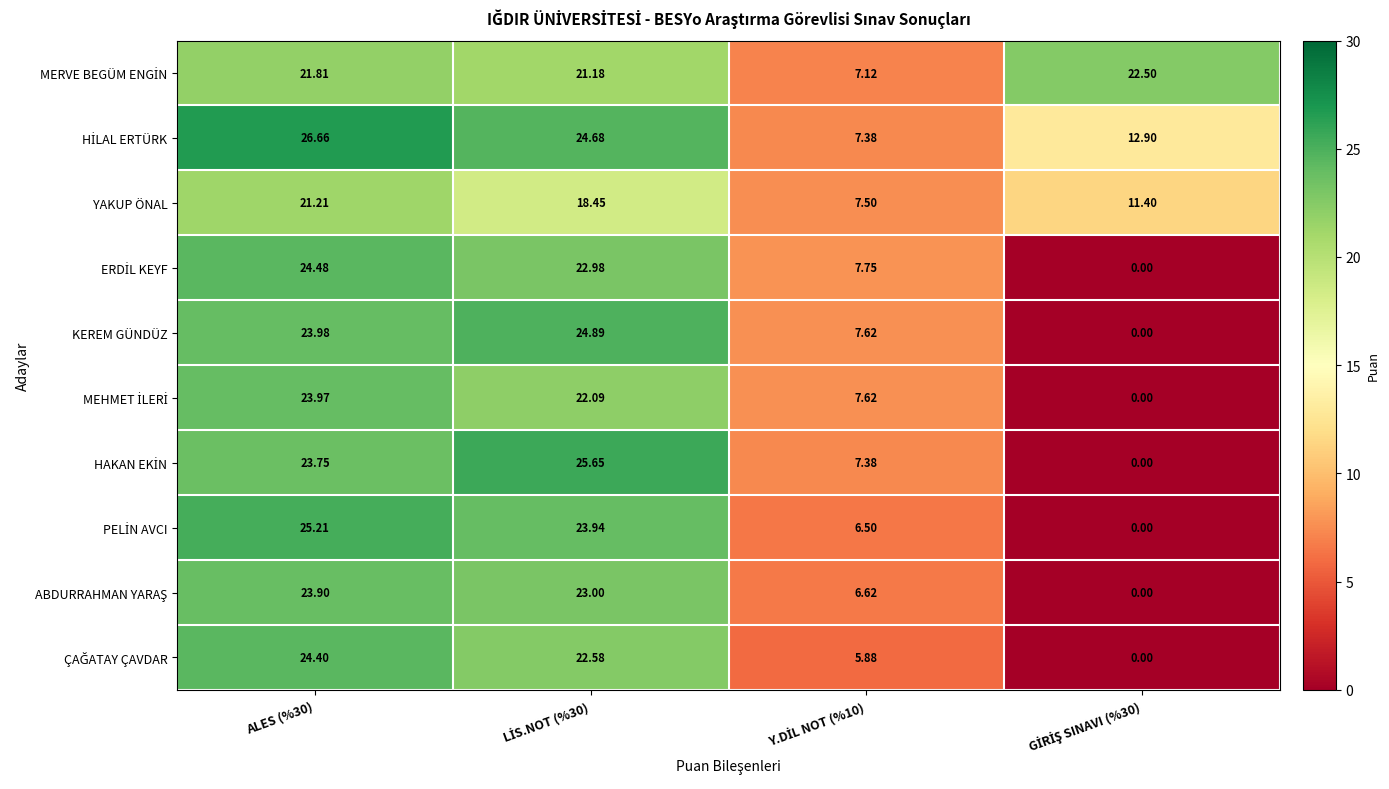

Rank the series at GİRİŞ SINAVI (%30) from highest to lowest value.

MERVE BEGÜM ENGİN, HİLAL ERTÜRK, YAKUP ÖNAL, ERDİL KEYF, KEREM GÜNDÜZ, MEHMET İLERİ, HAKAN EKİN, PELİN AVCI, ABDURRAHMAN YARAŞ, ÇAĞATAY ÇAVDAR